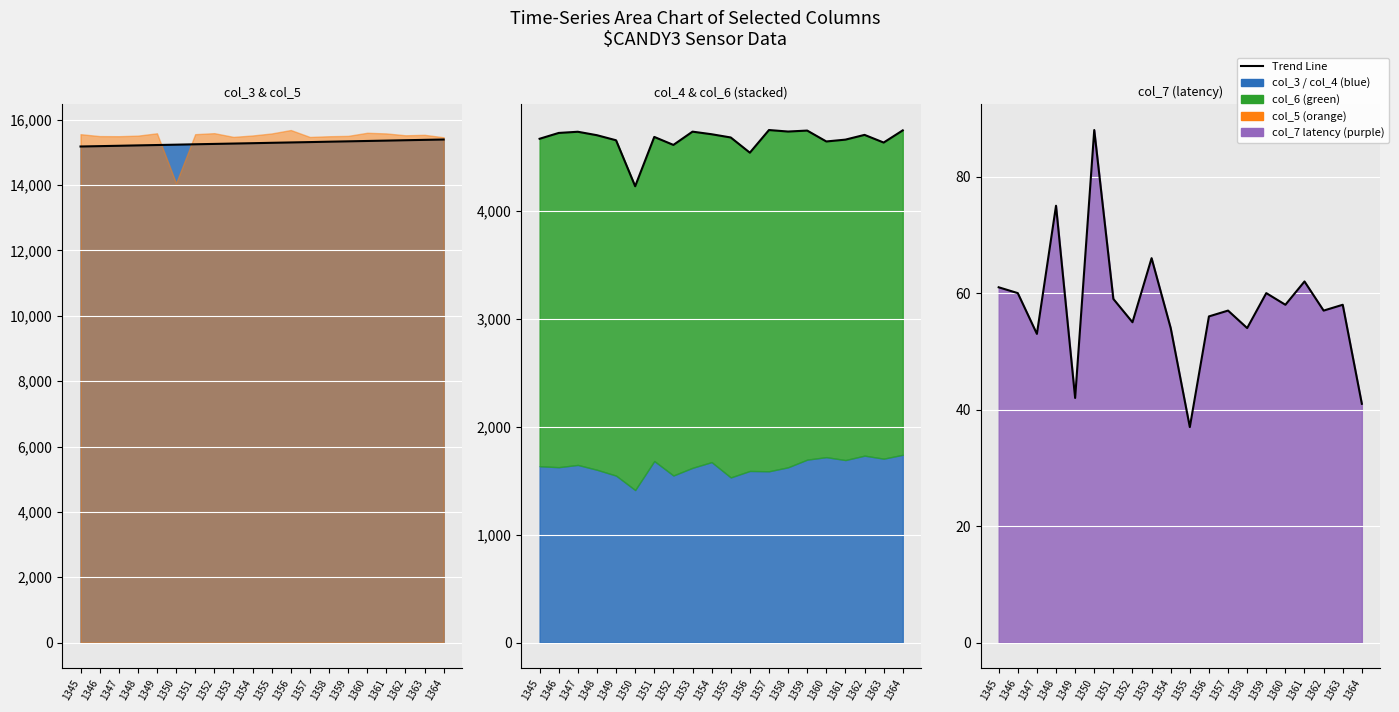

Which category has the highest value in the col_4+col_6 trend series?

1357